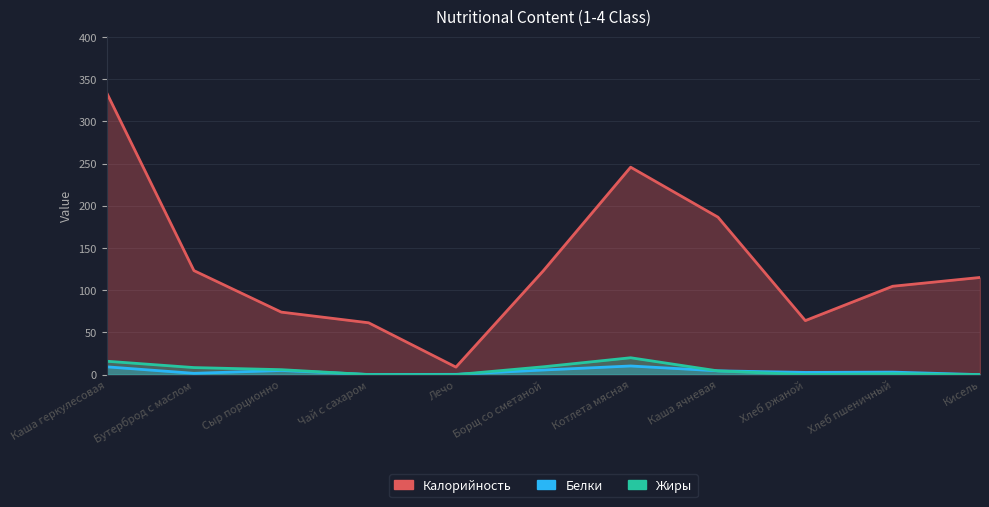

What are all the series names shown in the legend?

Калорийность, Белки, Жиры